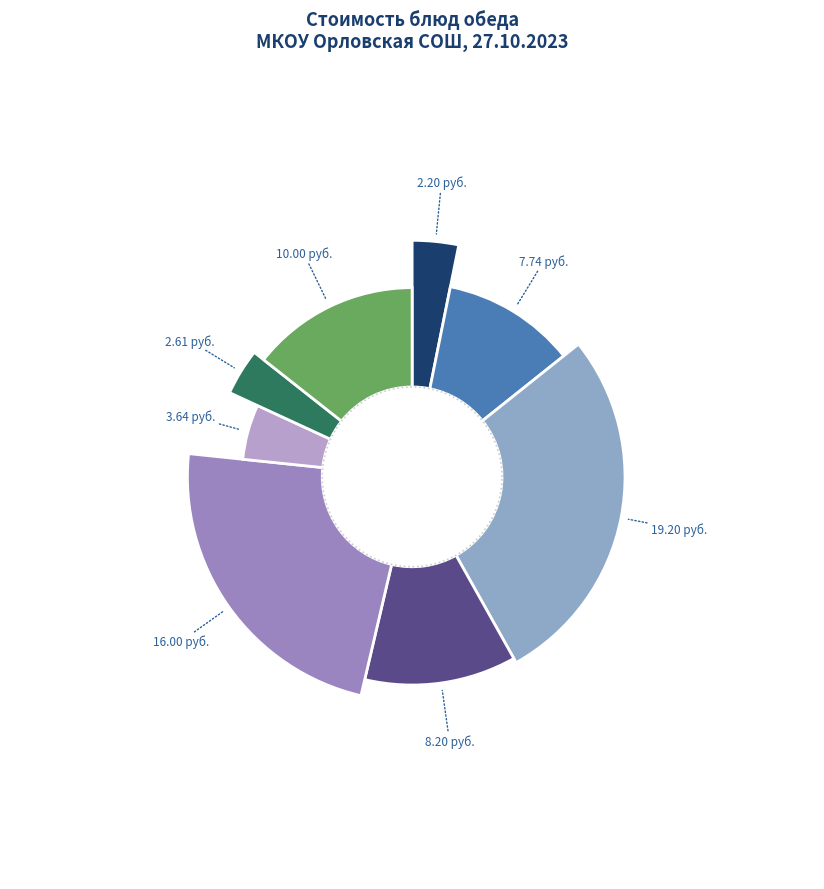

The Щи со свежей капустой slice represents 11% of the pie. True or false?

True